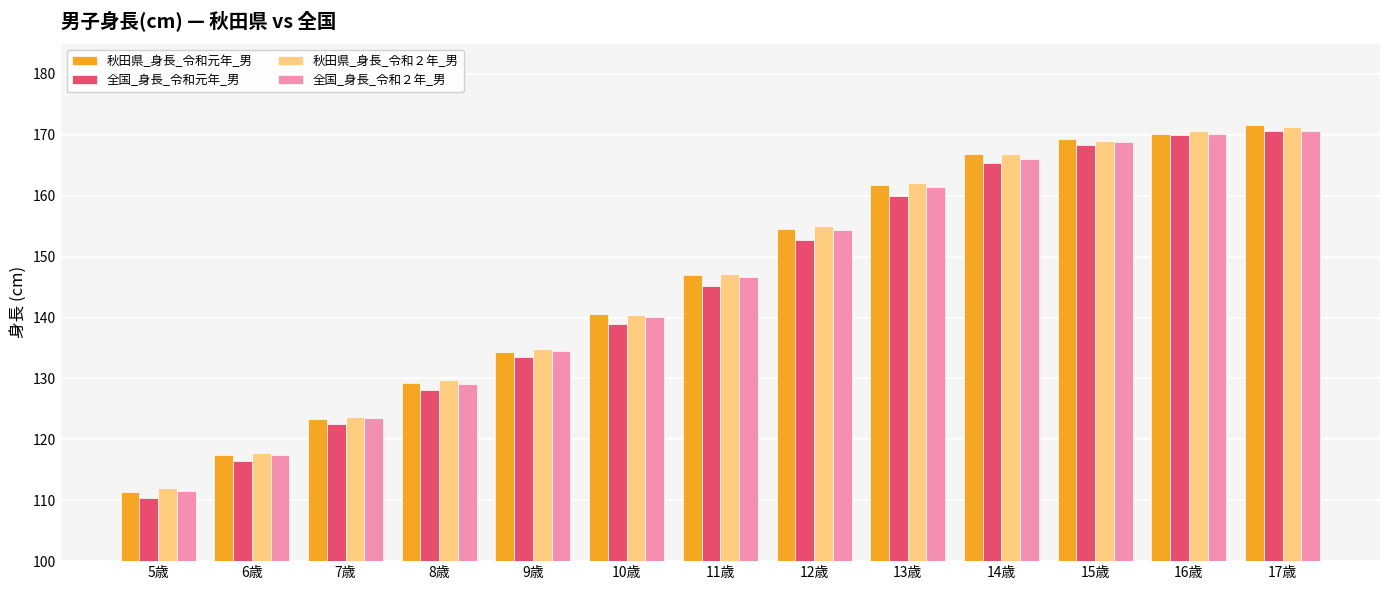

At which category does the chart reach its minimum across all series?

5歳